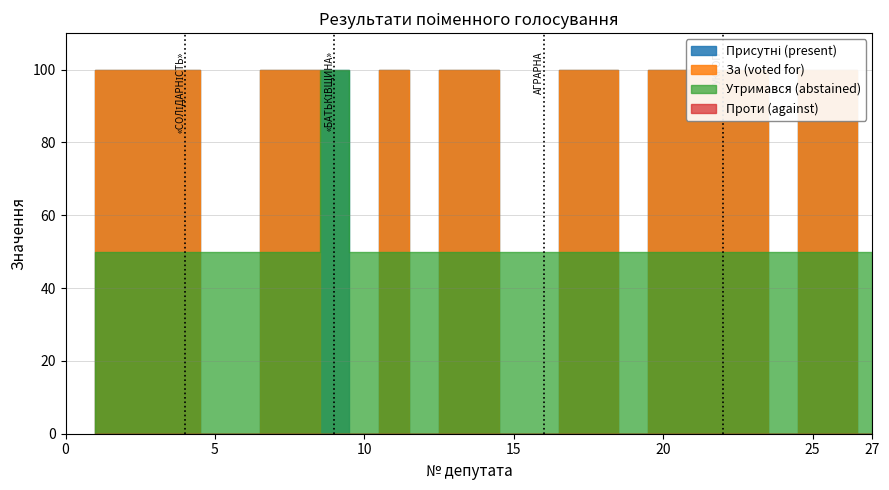

True or false: За (voted for) and Проти (against) cross at least once.

False